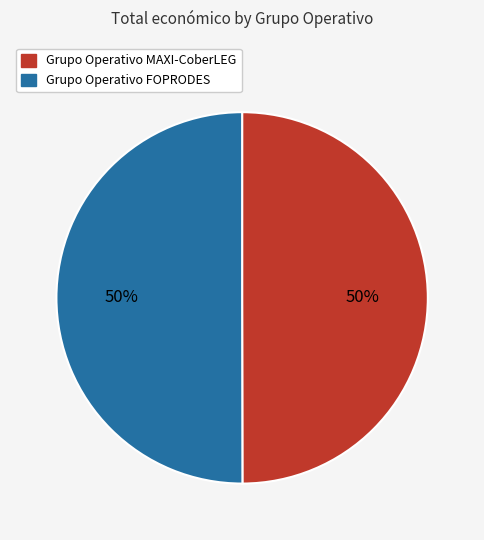

Do Grupo Operativo FOPRODES and Grupo Operativo MAXI-CoberLEG together represent more than half of the pie?

Yes